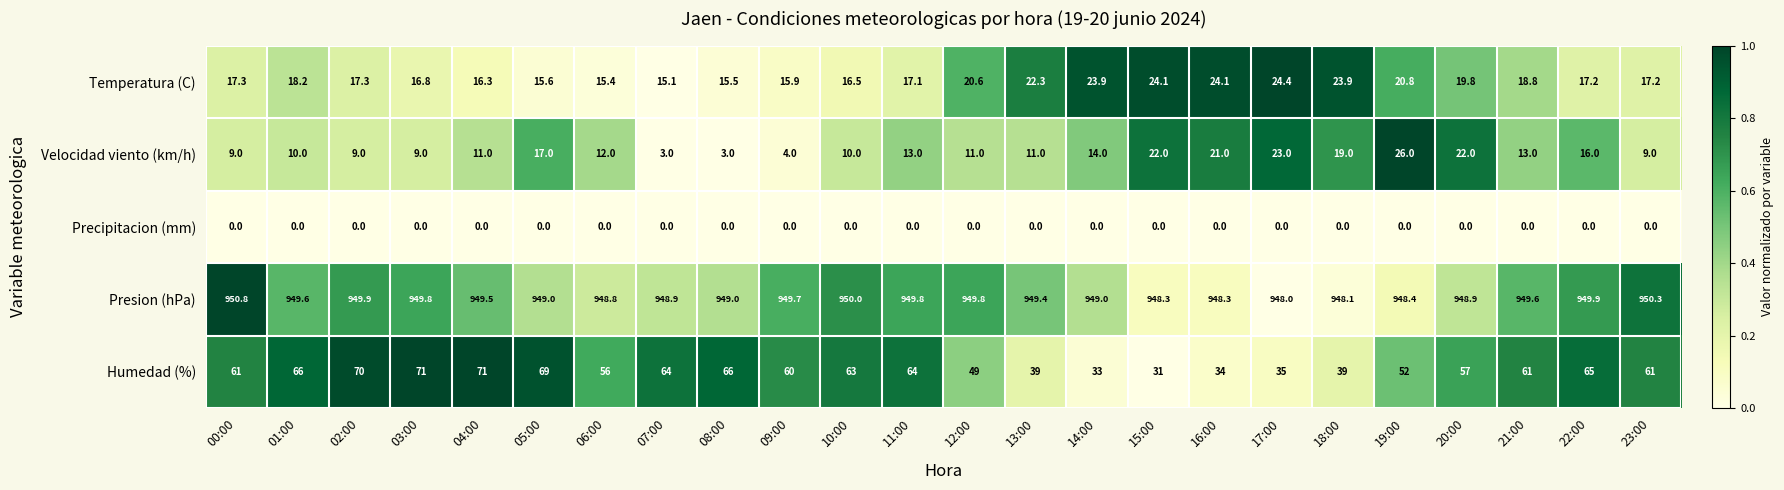

Is it true that Humedad (%) equals 57.0 at 20:00?

True